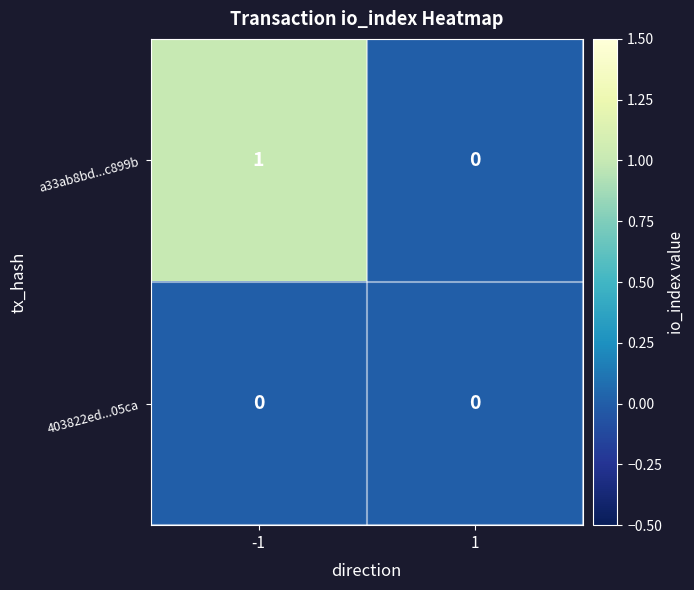

Rank the series by their maximum value, from highest to lowest.

a33ab8bd...c899b, 403822ed...05ca